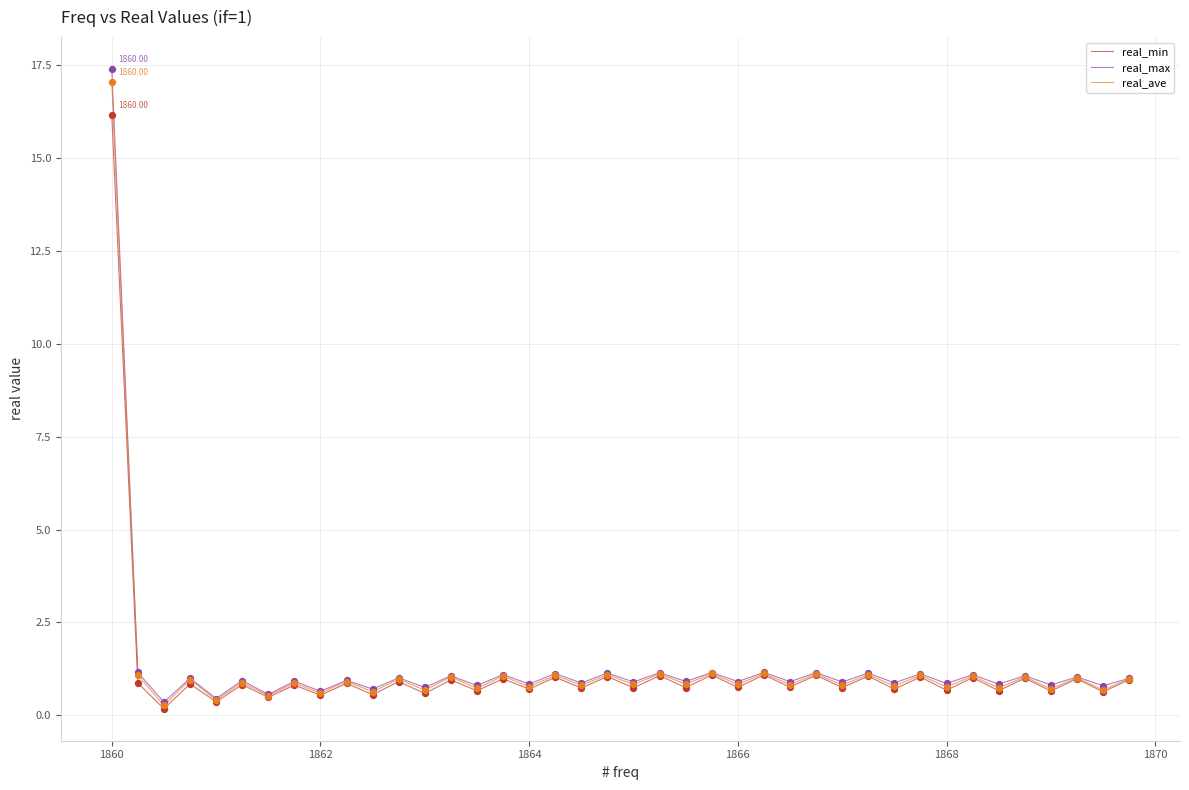

Which series has the widest spread of values?

real_max